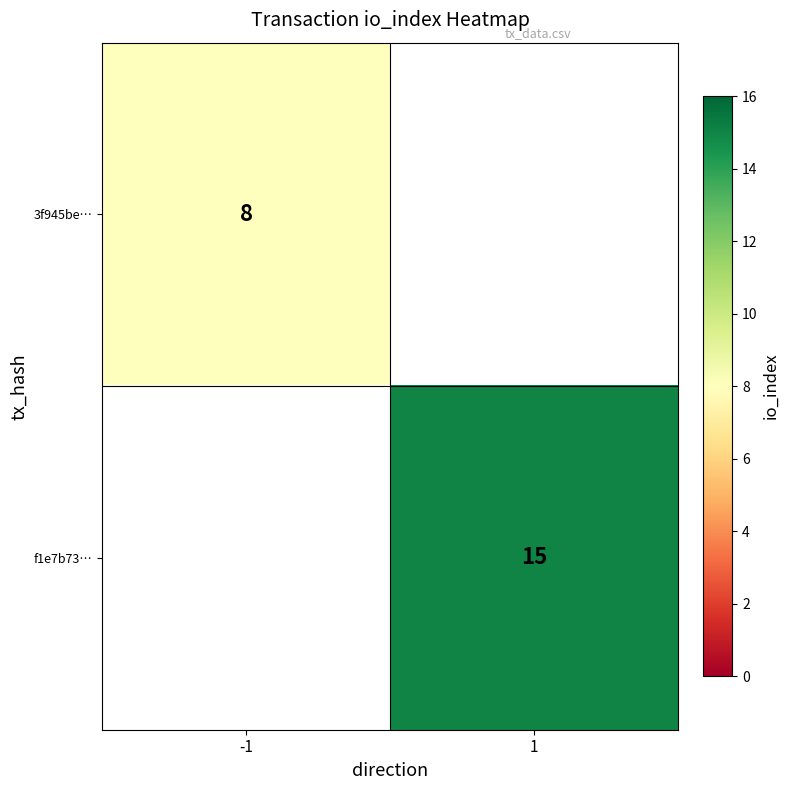

True or false: f1e7b73… has a value of 15 at 1.

True